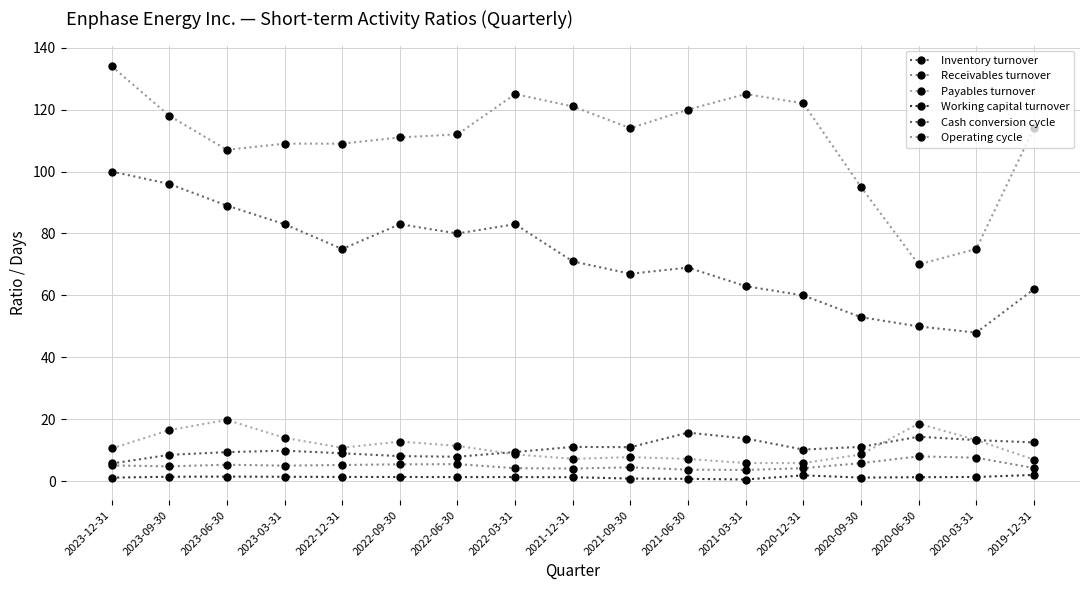

What is the label of the 8th point from the right?

2021-09-30